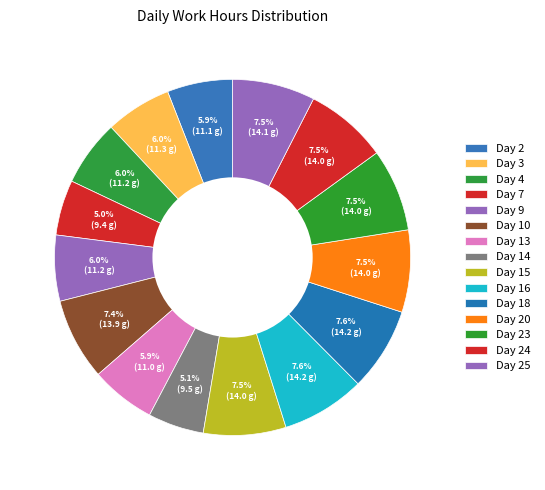

How many segments does this pie chart have?

15